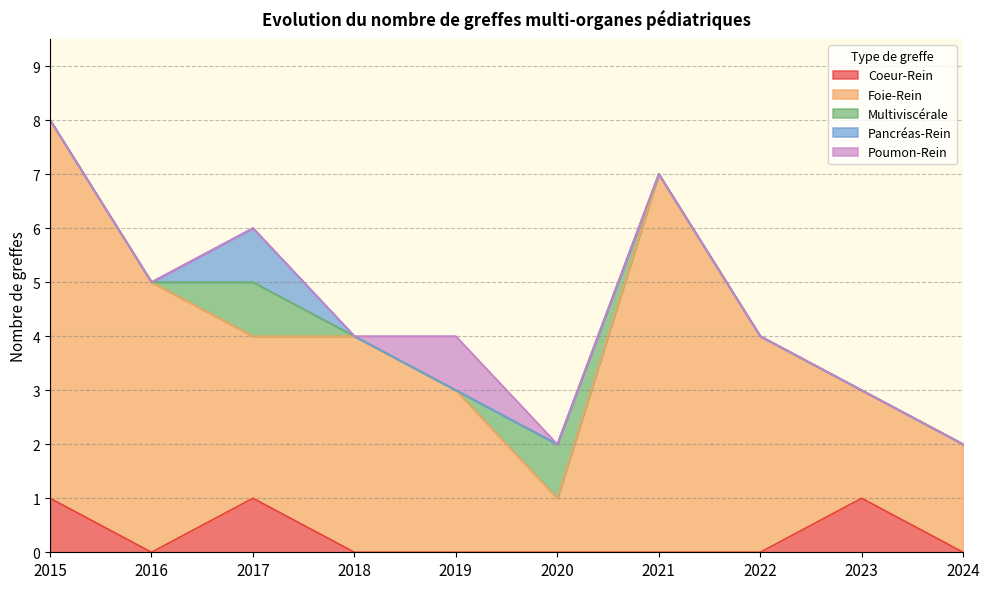

Rank the series at 2019 from highest to lowest value.

Foie-Rein, Poumon-Rein, Coeur-Rein, Multiviscérale, Pancréas-Rein